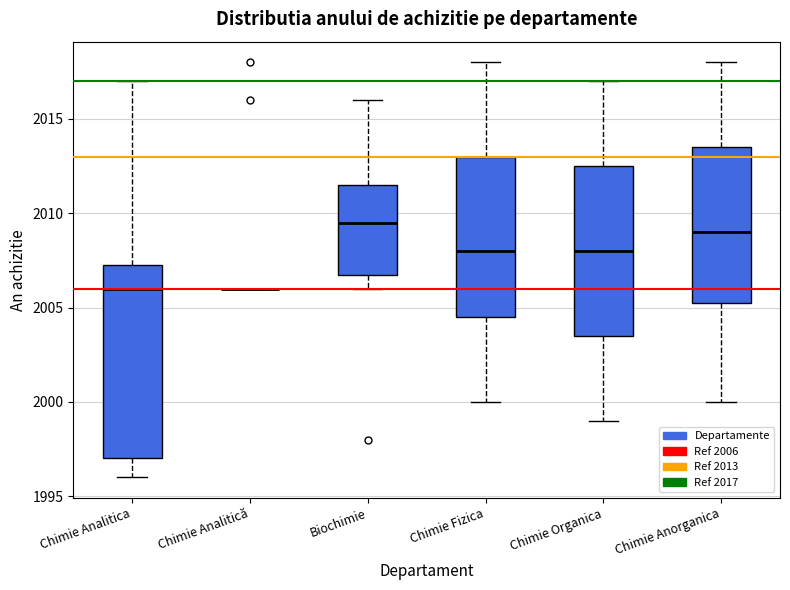

Reading left to right, read every box against the y-axis: the position of its median line, the range the box covers, and the ends of its whiskers. The values are not printed on the chart, so give them approximately, as read against the axis.

Chimie Analitica: median 2006.0, box 1997.0 to 2007.5, whiskers 1996.0 to 2017.0
Chimie Analitică: box collapsed to a line at 2006.0, whiskers 2006.0 to 2006.0
Biochimie: median 2009.5, box 2007.0 to 2011.5, whiskers 2006.0 to 2016.0
Chimie Fizica: median 2008.0, box 2004.5 to 2013.0, whiskers 2000.0 to 2018.0
Chimie Organica: median 2008.0, box 2003.5 to 2012.5, whiskers 1999.0 to 2017.0
Chimie Anorganica: median 2009.0, box 2005.5 to 2013.5, whiskers 2000.0 to 2018.0